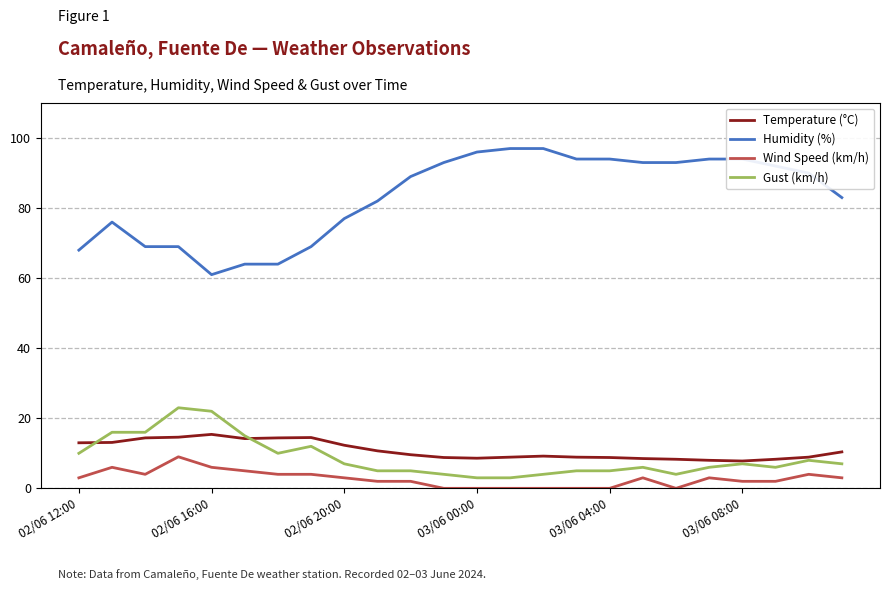

What are all the series names shown in the legend?

Temperature (°C), Humidity (%), Wind Speed (km/h), Gust (km/h)